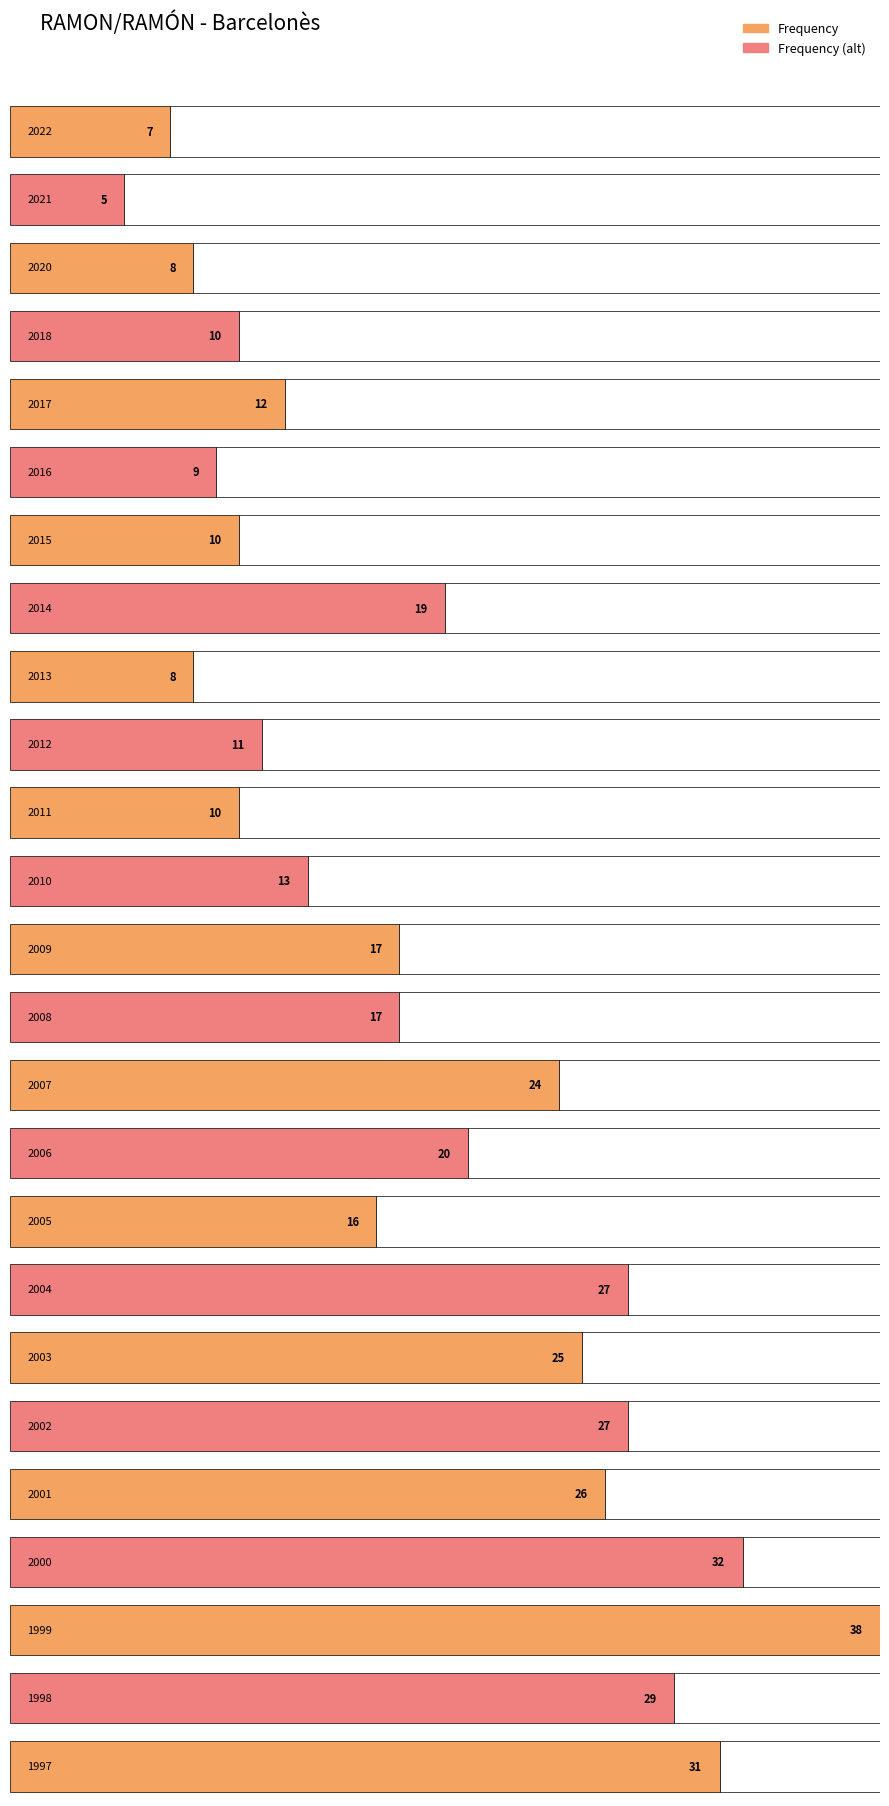

How many values exceed 17?

11